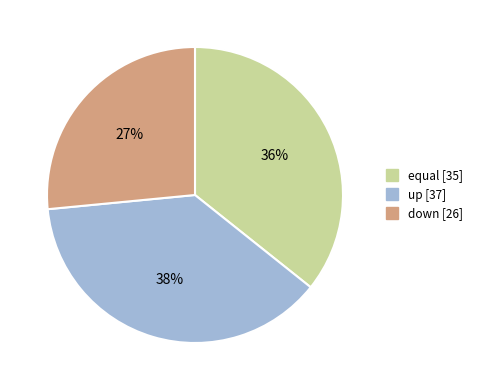

The equal slice represents 36% of the pie. True or false?

True